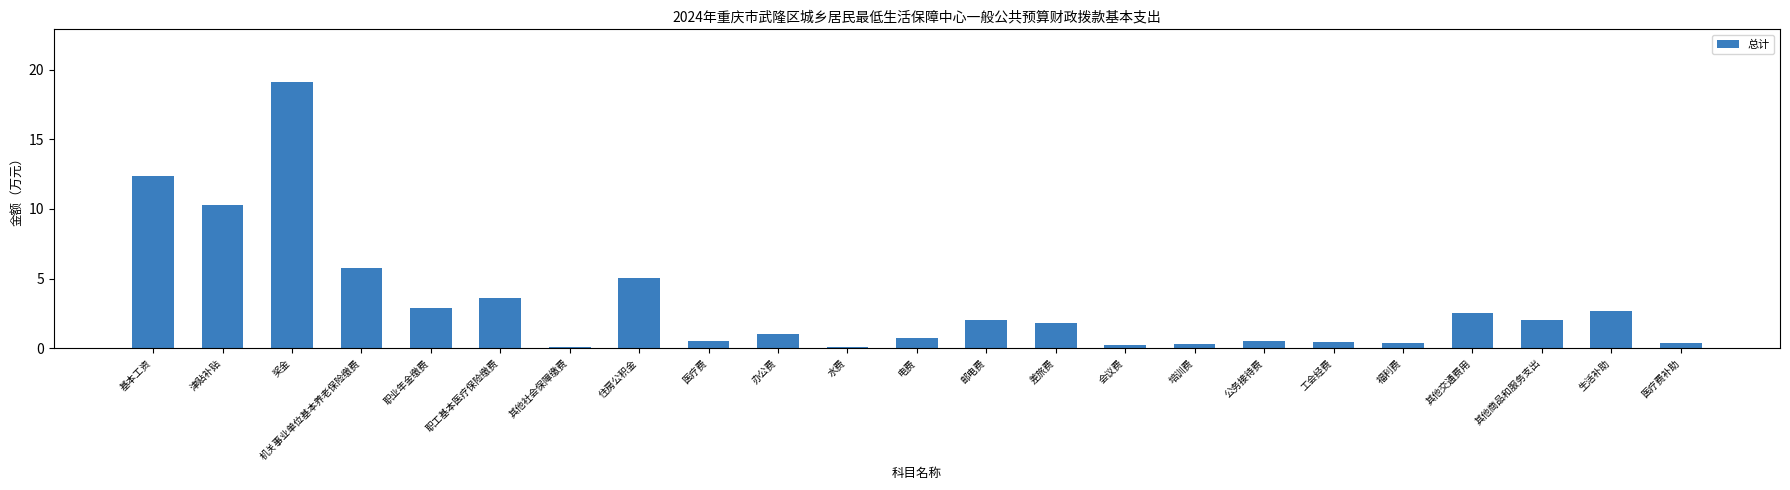

What is the change in value from 住房公积金 to 会议费?

-4.8